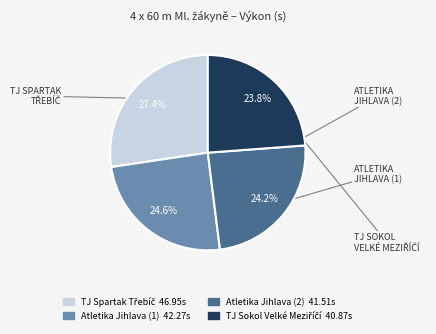

Combined, what portion of the pie is Atletika Jihlava (2) and Atletika Jihlava (1)?

48.8%